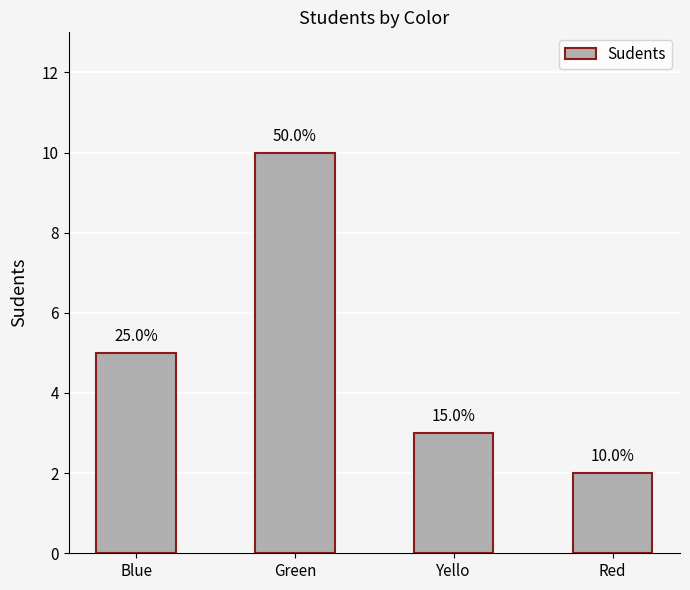

Rank the categories by value from highest to lowest.

Green, Blue, Yello, Red